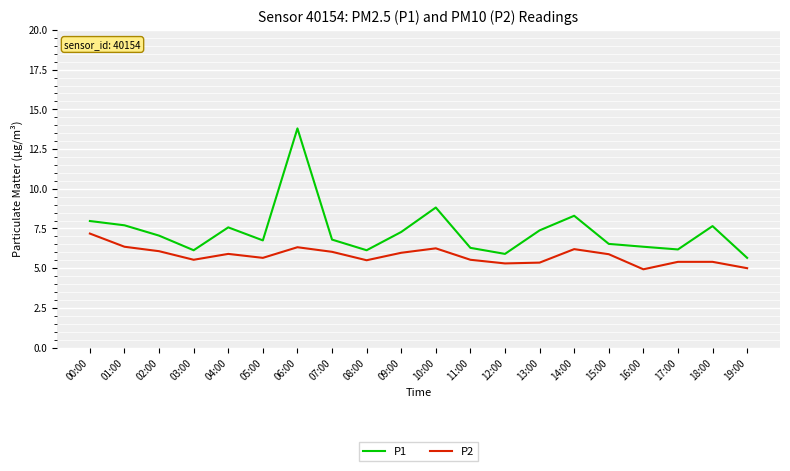

Is it true that P2 equals 1.6 at 11:00?

False